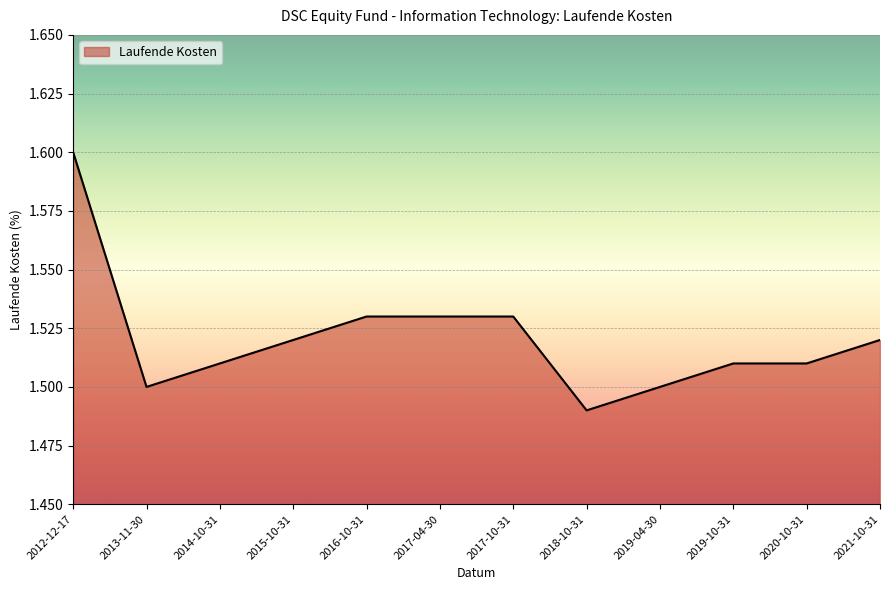

Where is the first local minimum?

2013-11-30